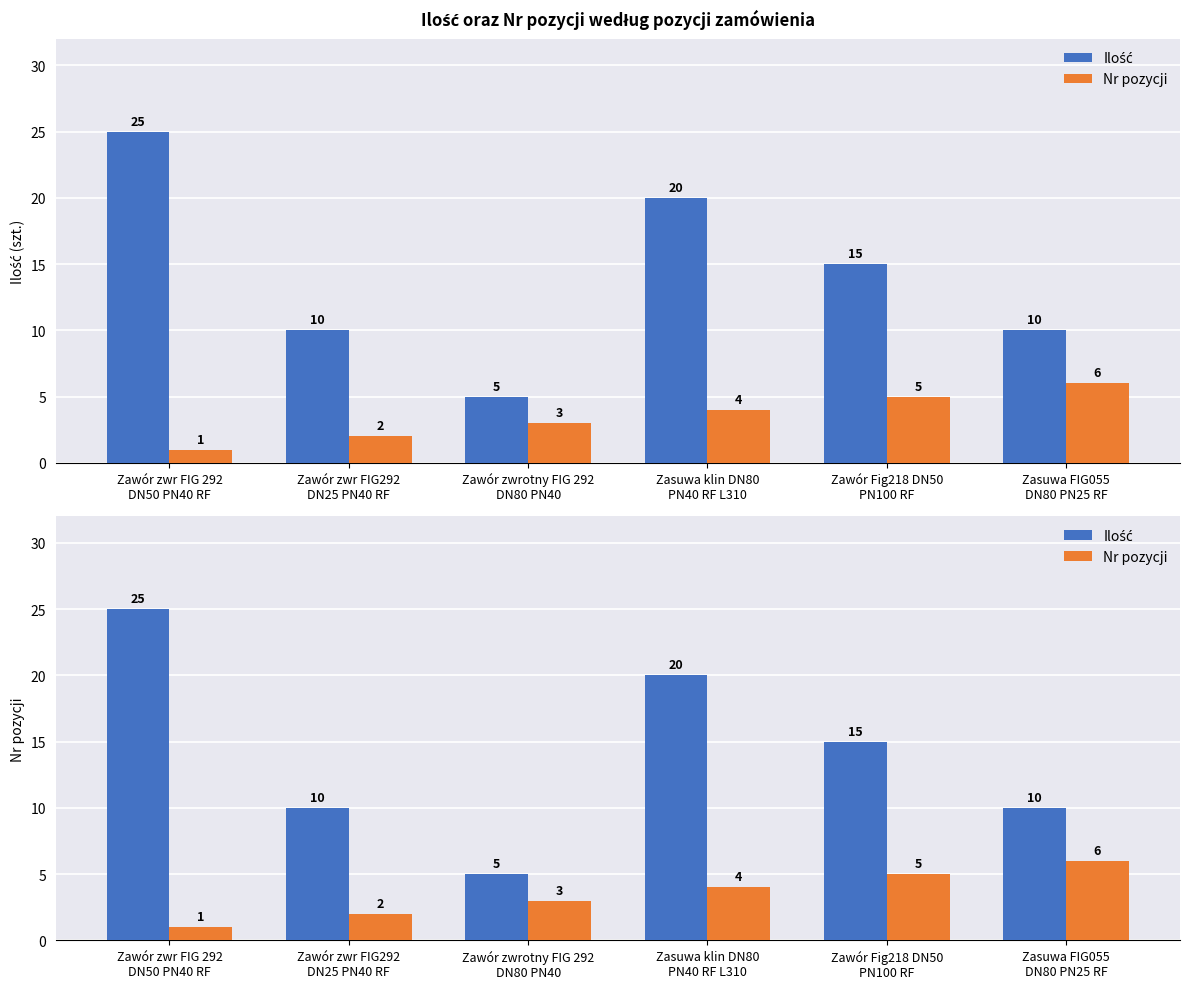

True or false: Ilość has a value of 8 at Zawór zwrotny FIG 292
DN80 PN40.

False